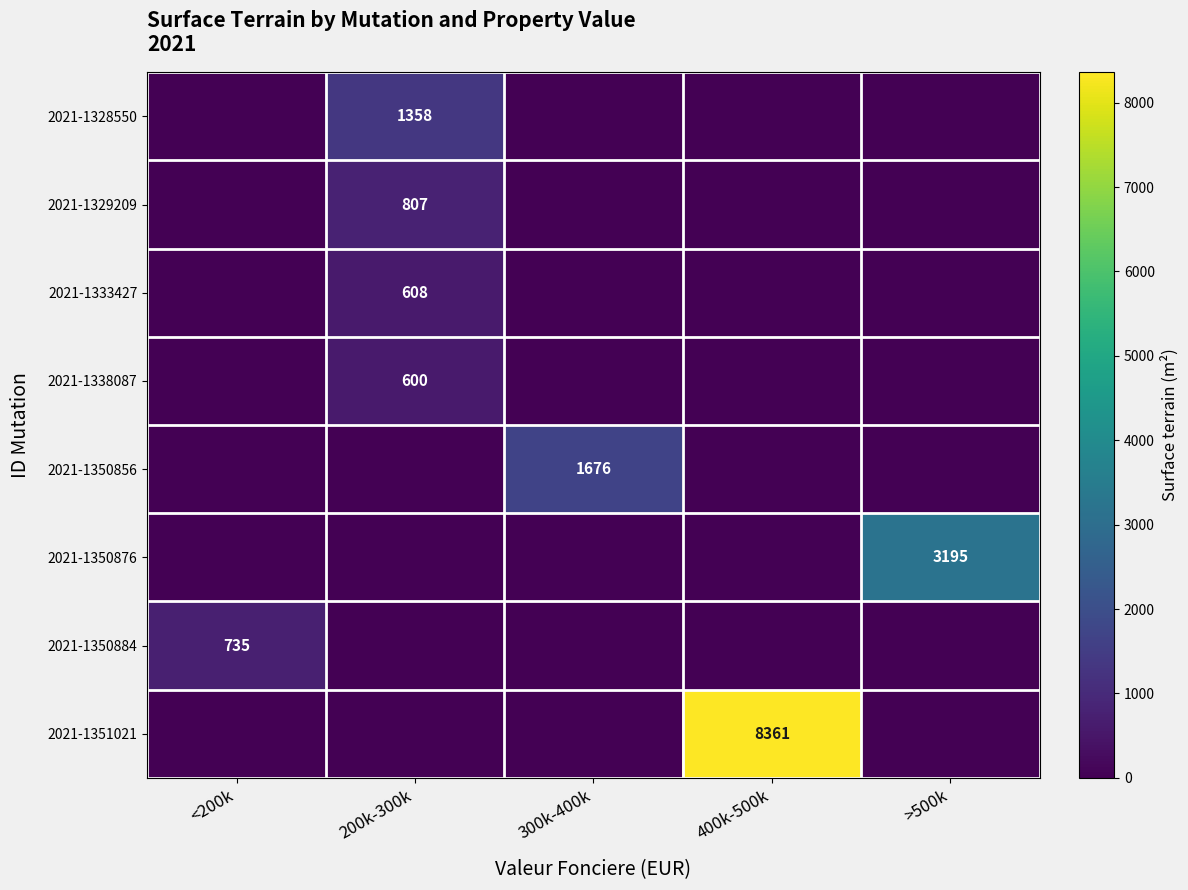

Is the value of 2021-1351021 at >500k greater than the value of 2021-1329209 at 300k-400k?

No